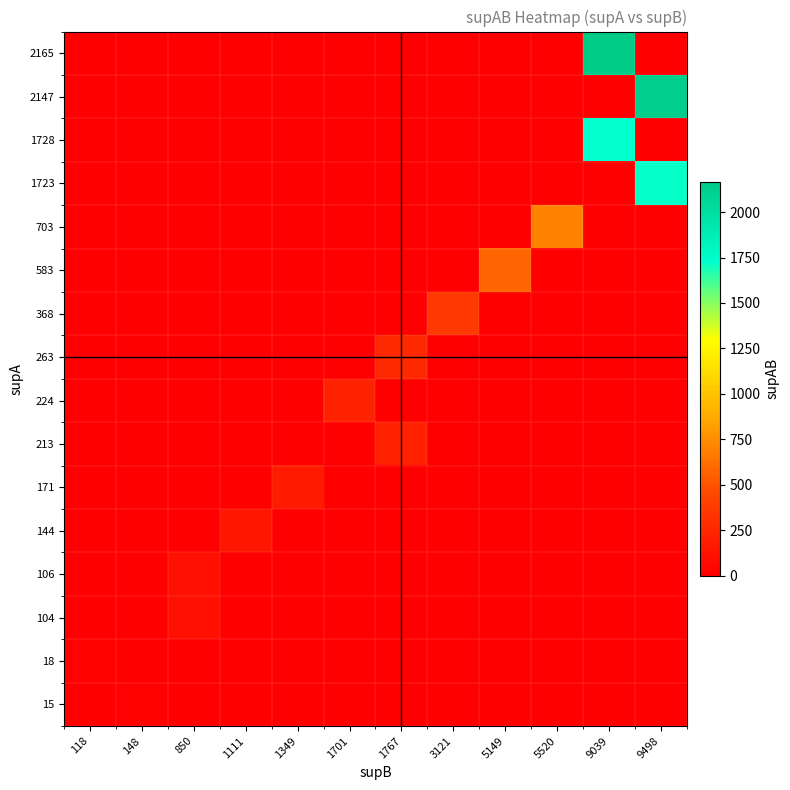

What is the total value across all series at 118?

18